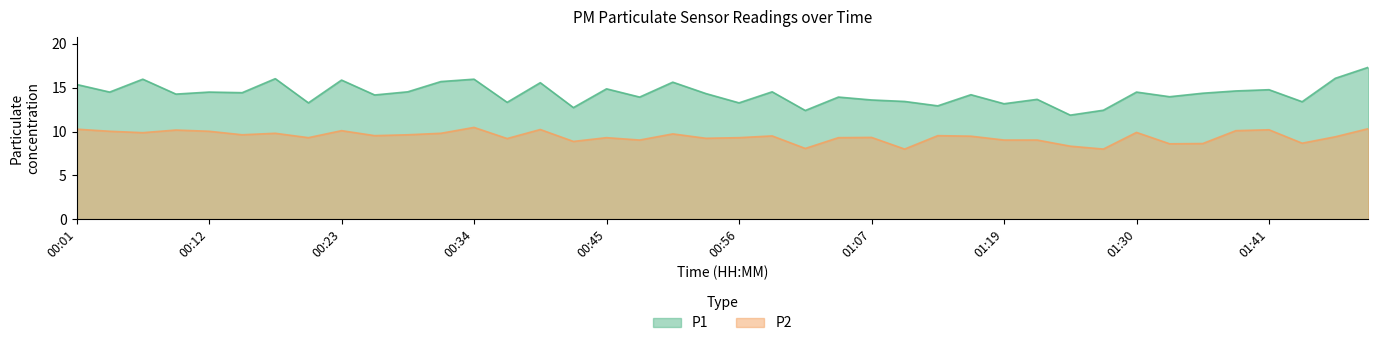

In P2, how many points are higher than both neighbors (excluding endpoints)?

12